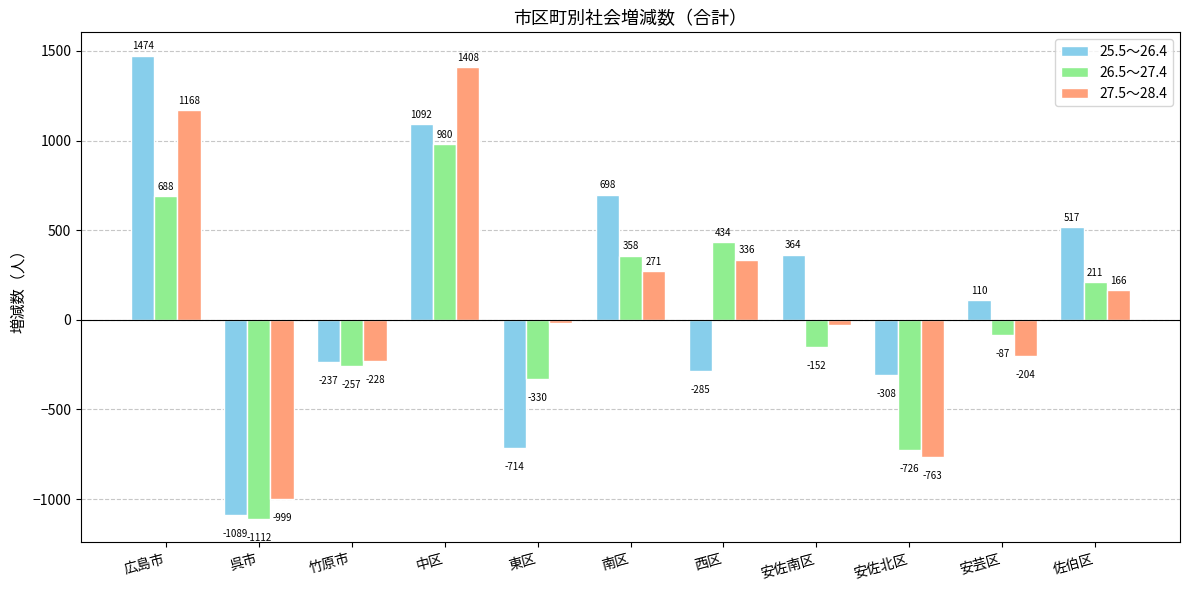

What is the difference between the maximum and second lowest values in the 27.5～28.4 series?

2171